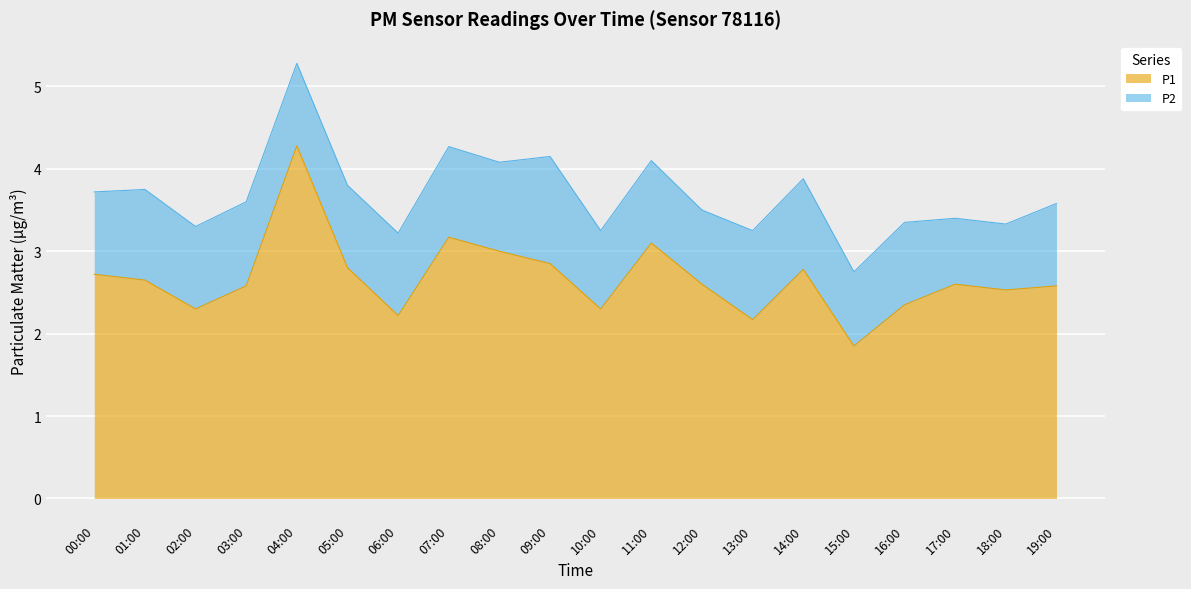

What is the difference between the maximum and minimum values in the P1 series?

2.4